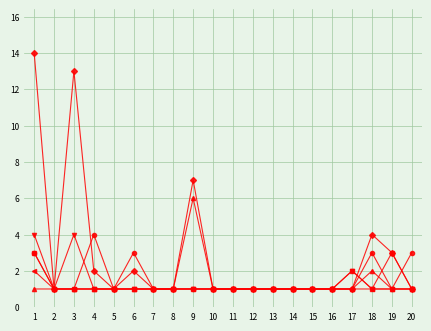

What is the greatest value displayed?

14